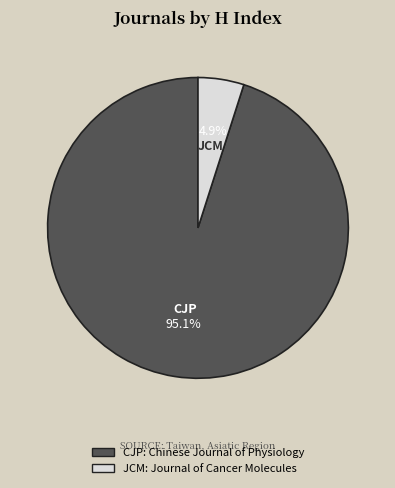

Is there any slice that represents more than half of the pie?

Yes